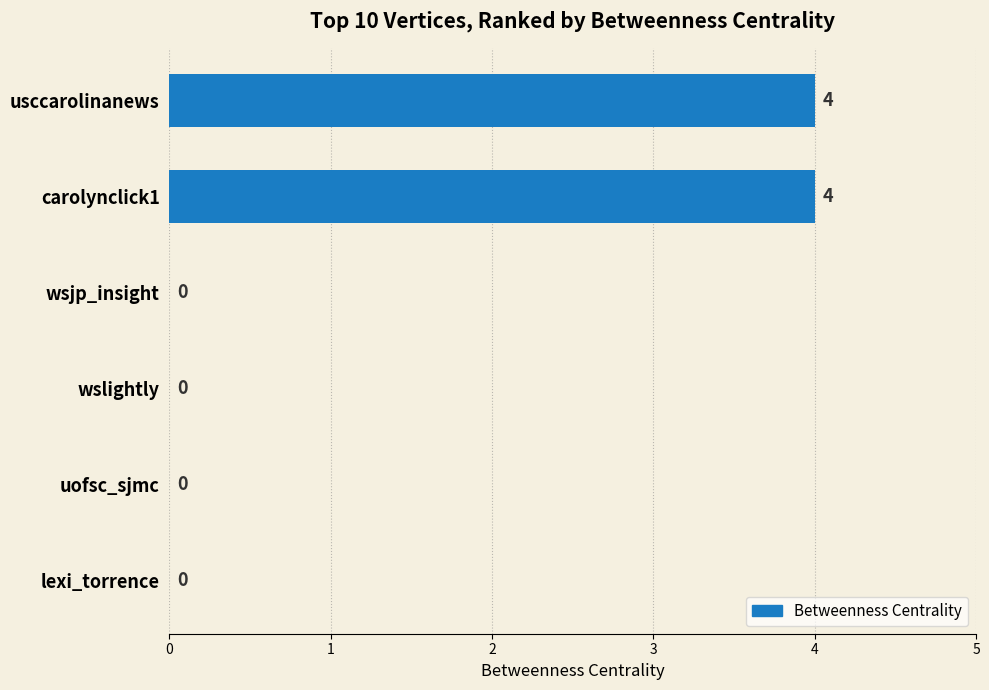

What is the greatest value displayed?

4